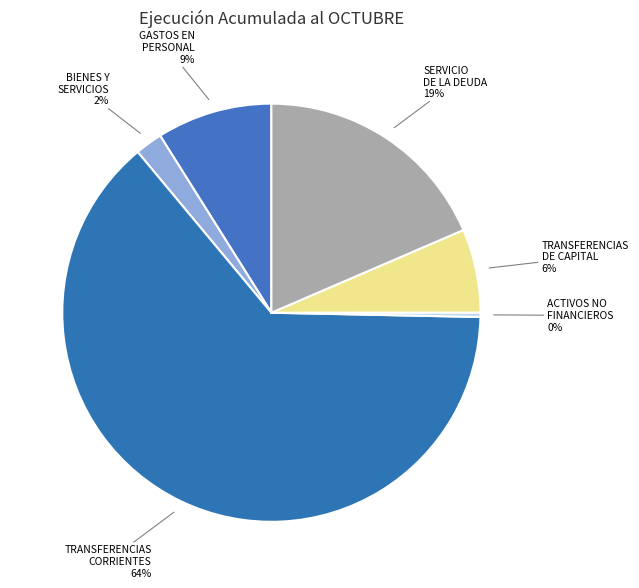

Is the sum of BIENES Y SERVICIOS and TRANSFERENCIAS DE CAPITAL greater than half?

No